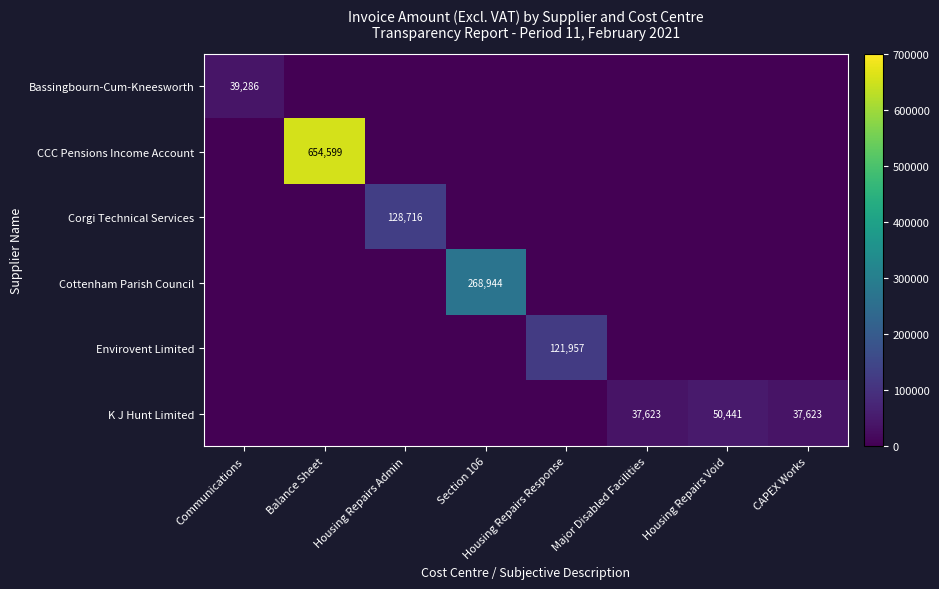

True or false: Corgi Technical Services has a value of 86509 at Housing Repairs Admin.

False